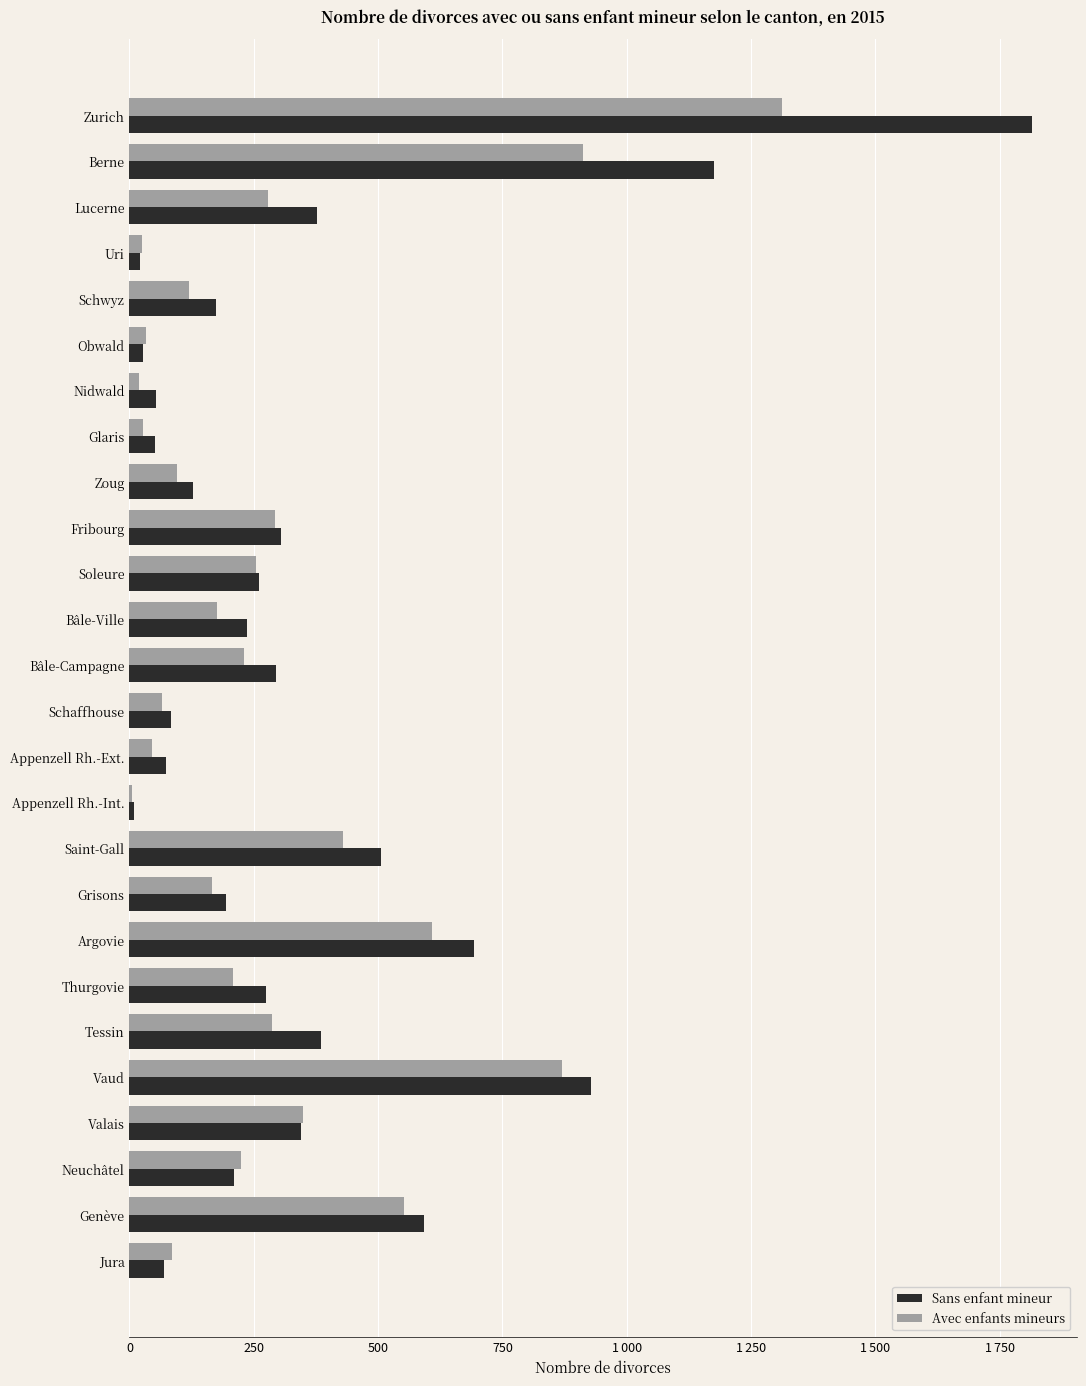

What are all the series names shown in the legend?

Sans enfant mineur, Avec enfants mineurs